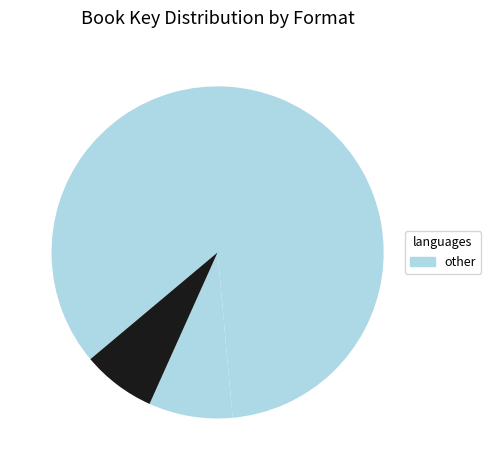

Does any single category account for the majority?

No